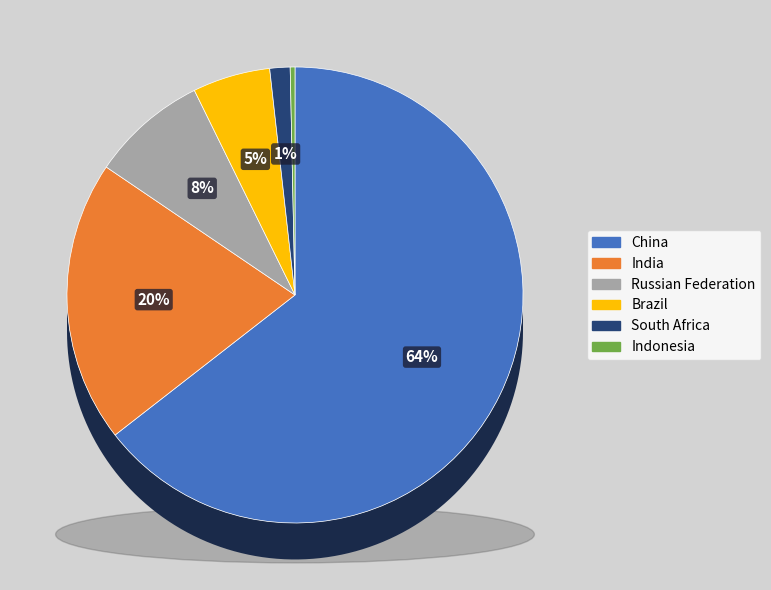

Does India account for over 50% of the chart?

No